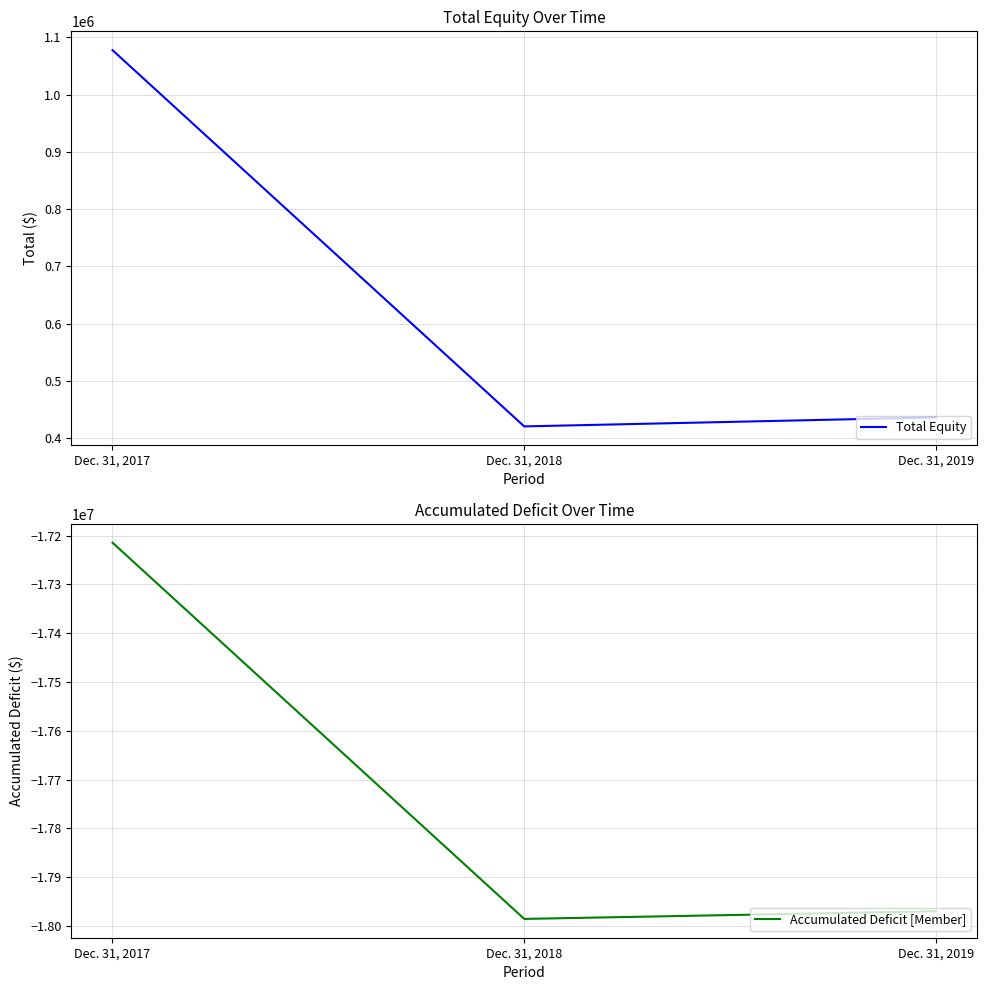

At which label is Total Equity closest to 749089?

Dec. 31, 2019